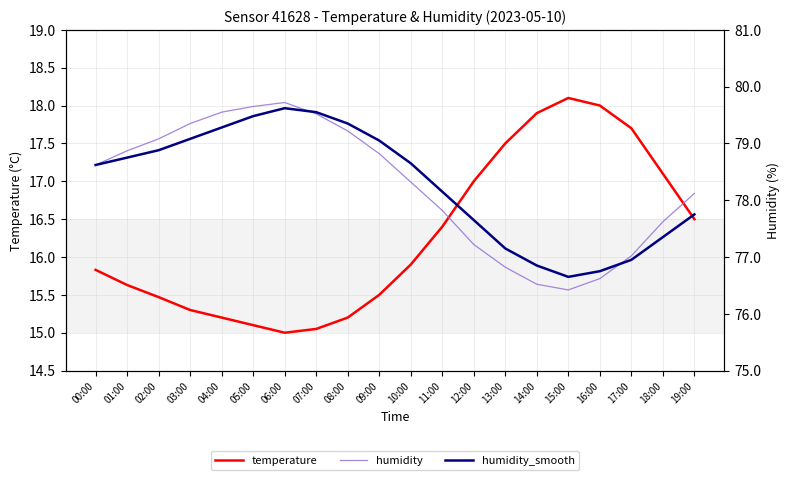

Read the temperature value at 18:00.

17.1